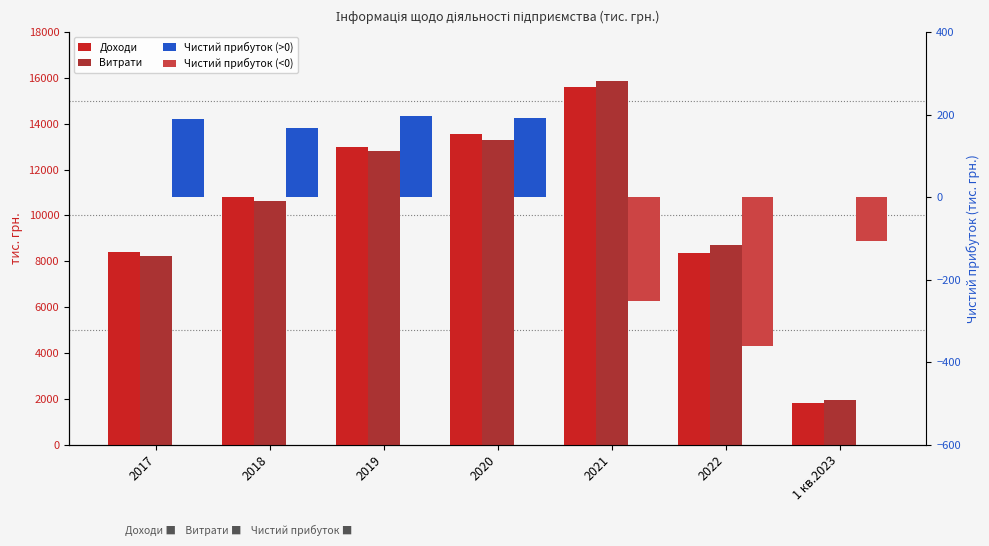

Which label corresponds to the largest value in the chart?

2021